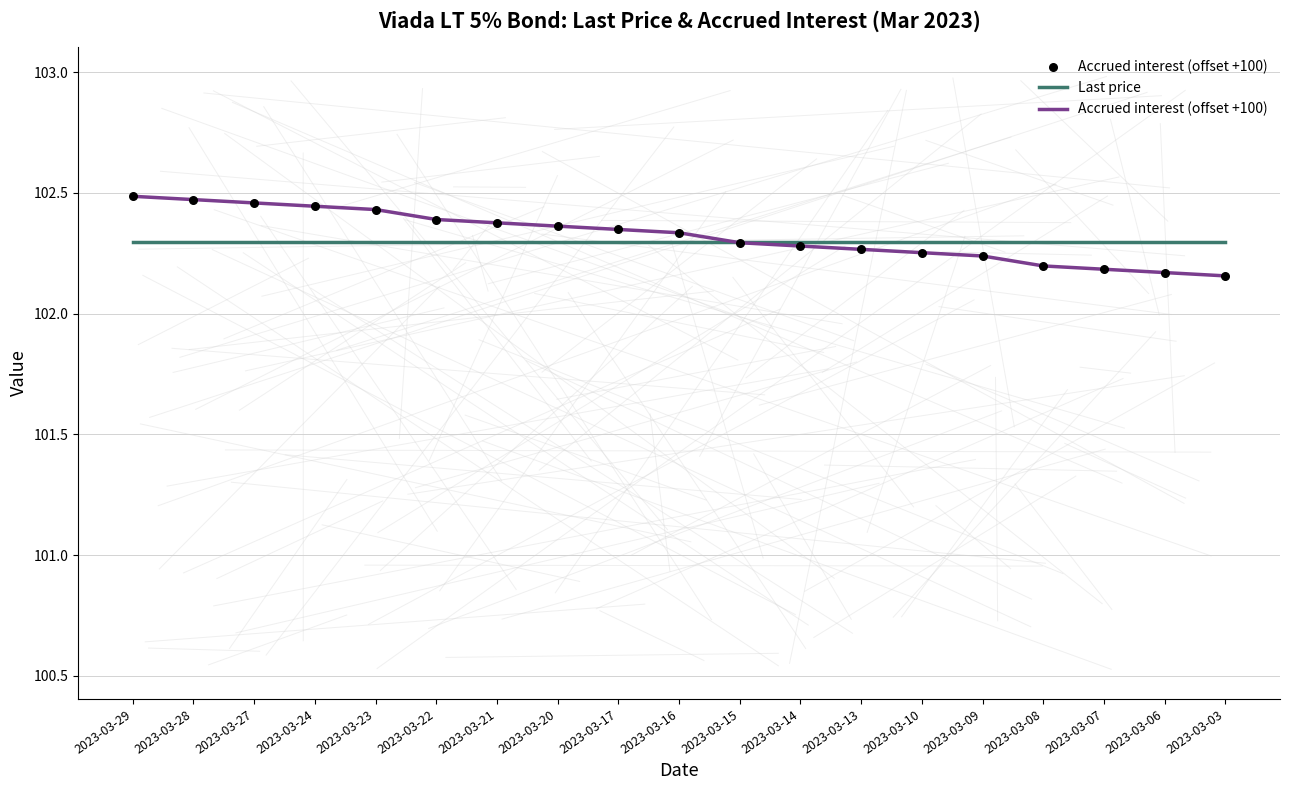

At how many categories does at least one series exceed 102?

19